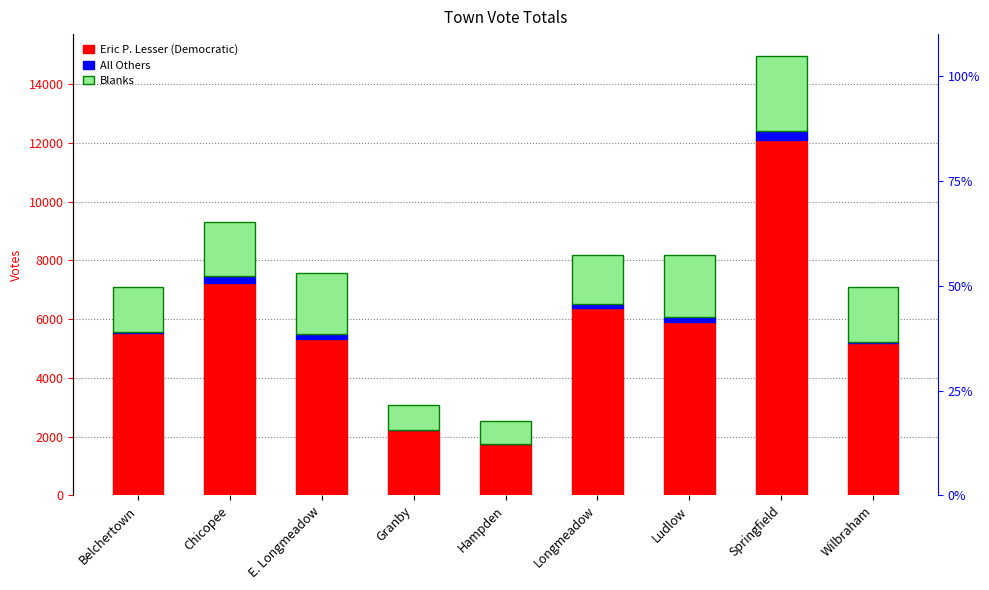

What is the sum of all All Others values?

1119